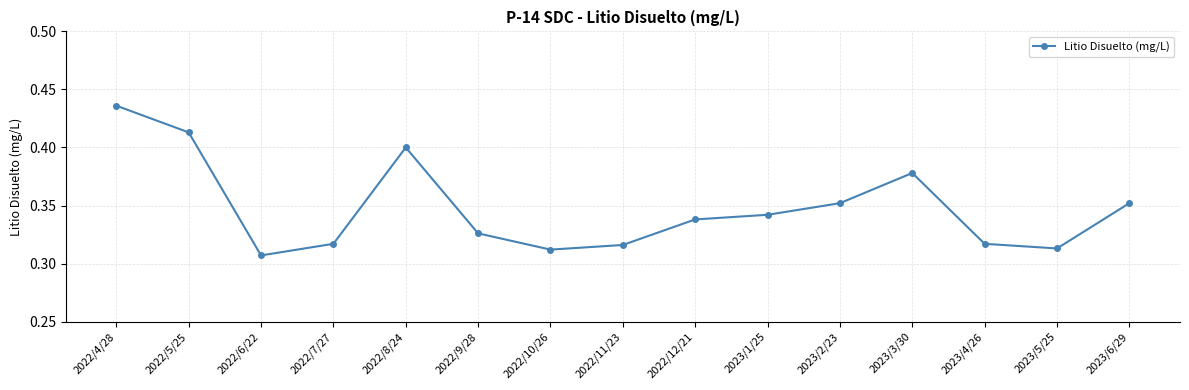

True or false: the data shows 0.4 at 2022/5/25.

True